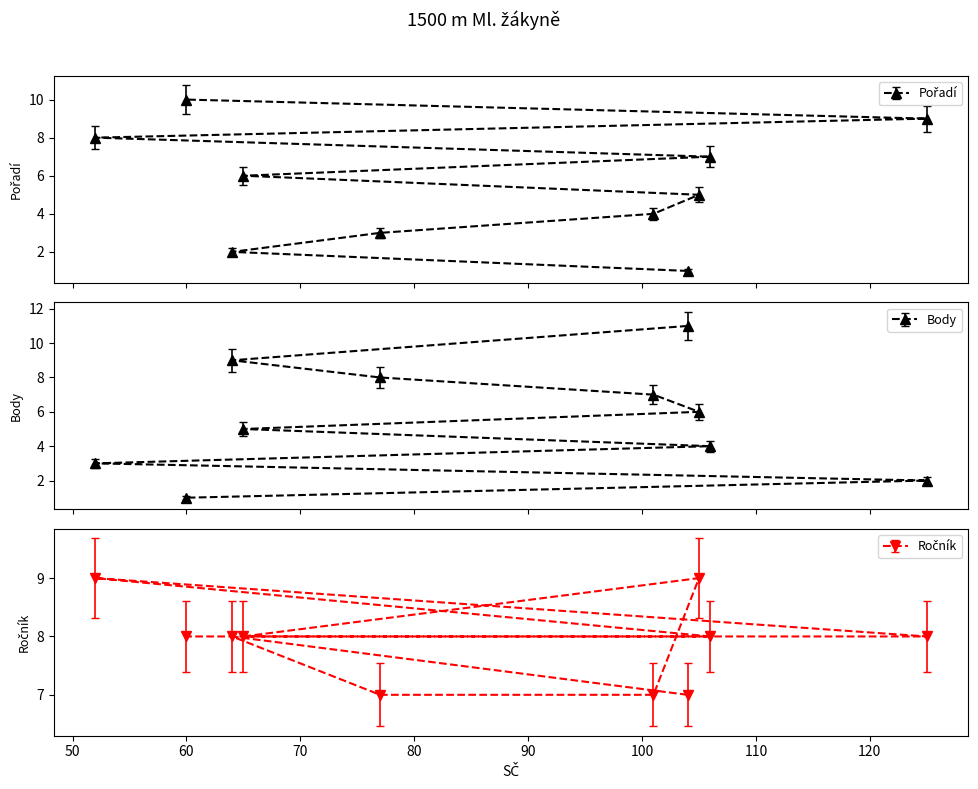

How many intersections are there between Ročník and Pořadí?

1